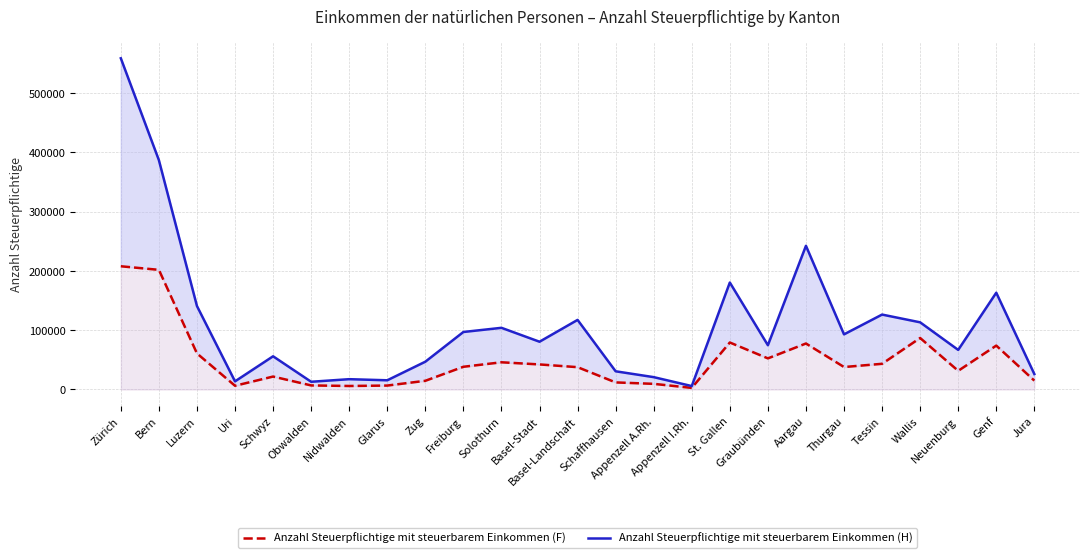

Between Solothurn and Obwalden, which is larger?

Solothurn